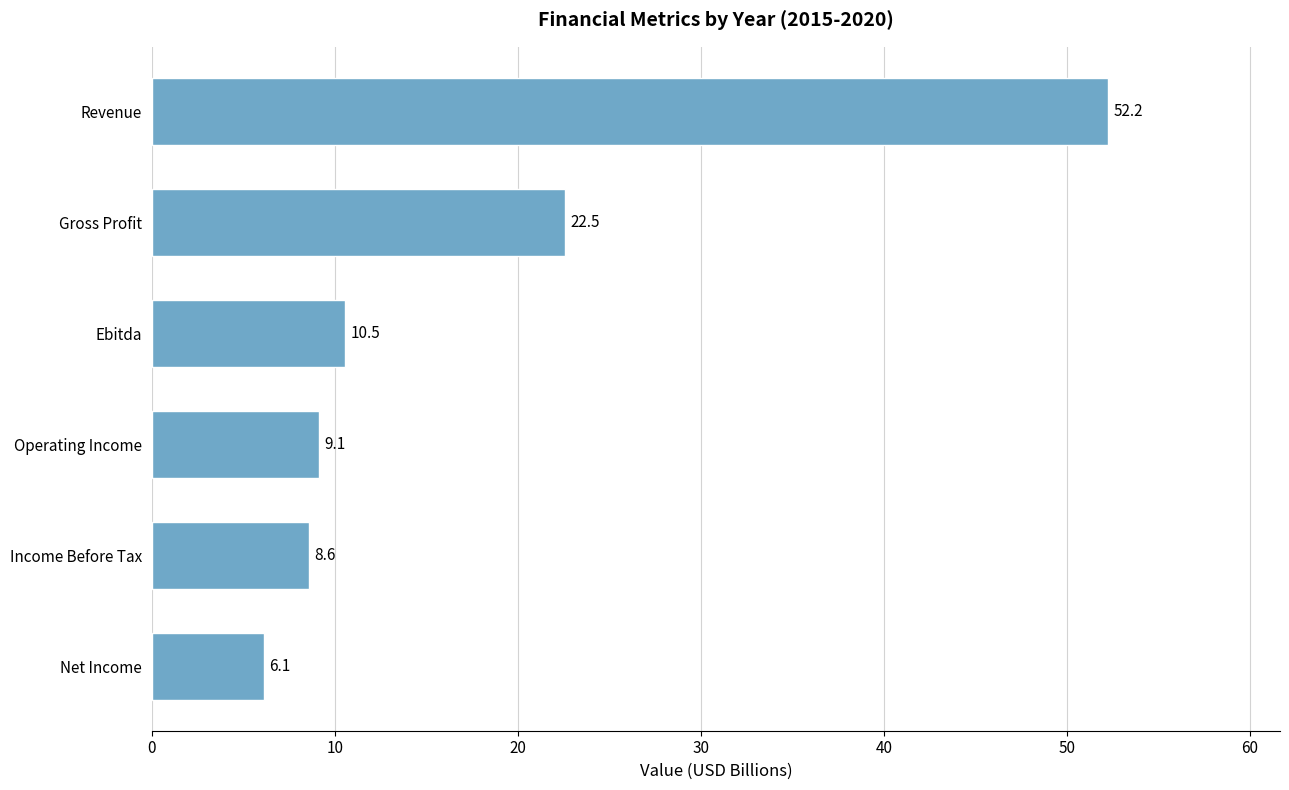

Reading bottom to top, transcribe all the data shown in this chart.

Net Income=6.1	Income Before Tax=8.6	Operating Income=9.1	Ebitda=10.5	Gross Profit=22.5	Revenue=52.2